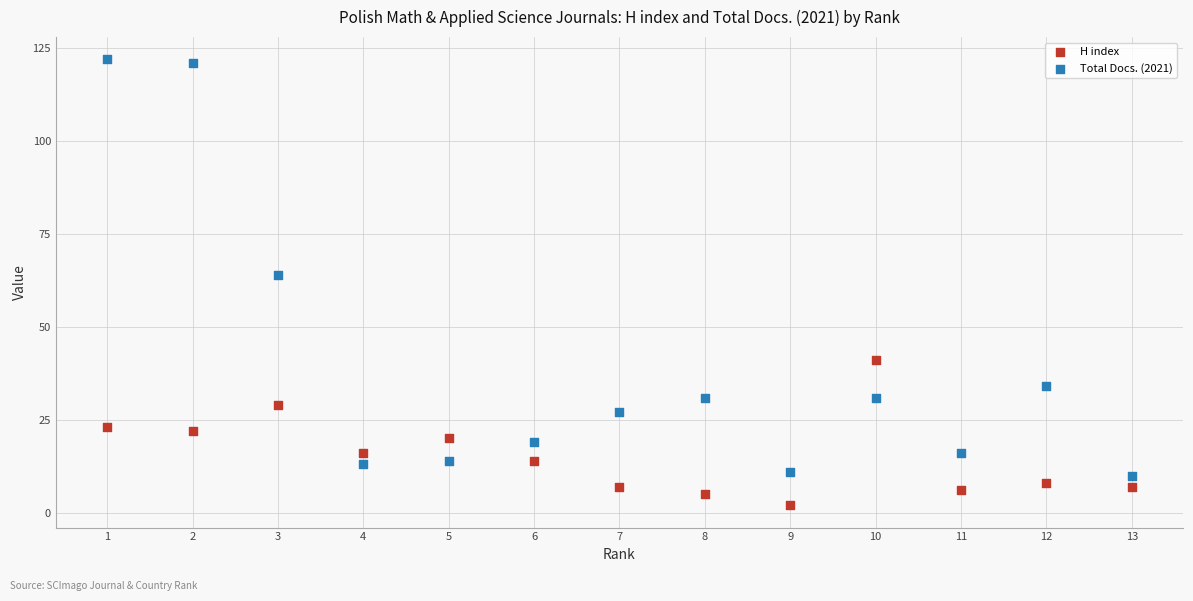

Across all series, what Y value is closest to 62?

64